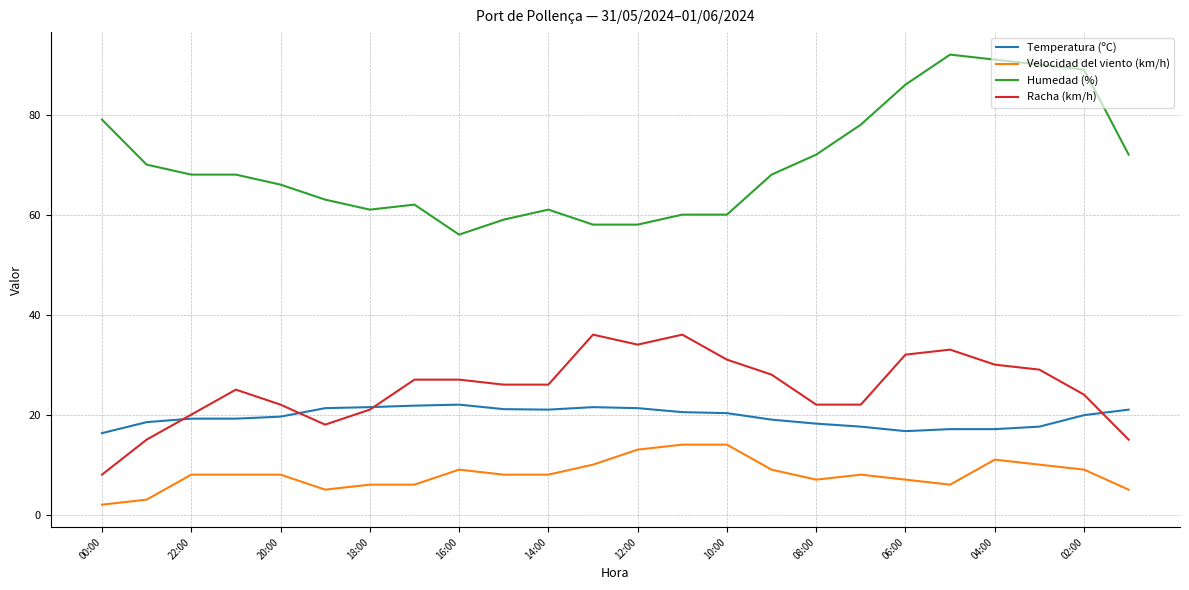

True or false: Humedad (%) and Velocidad del viento (km/h) cross at least once.

False